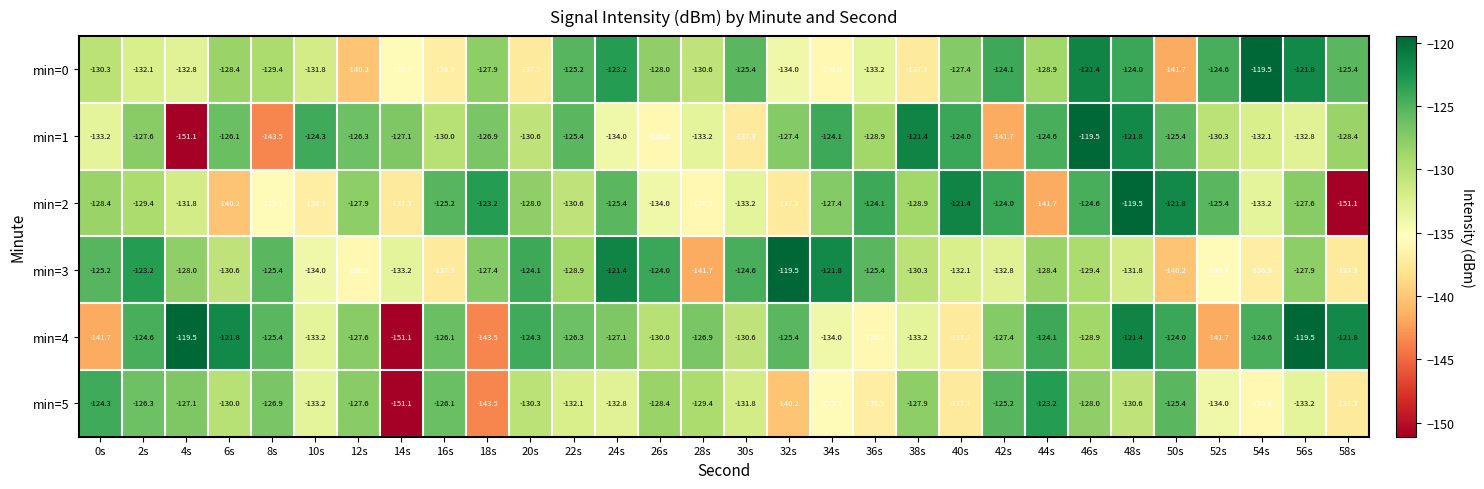

Is it true that min=4 equals -78.8 at 26s?

False